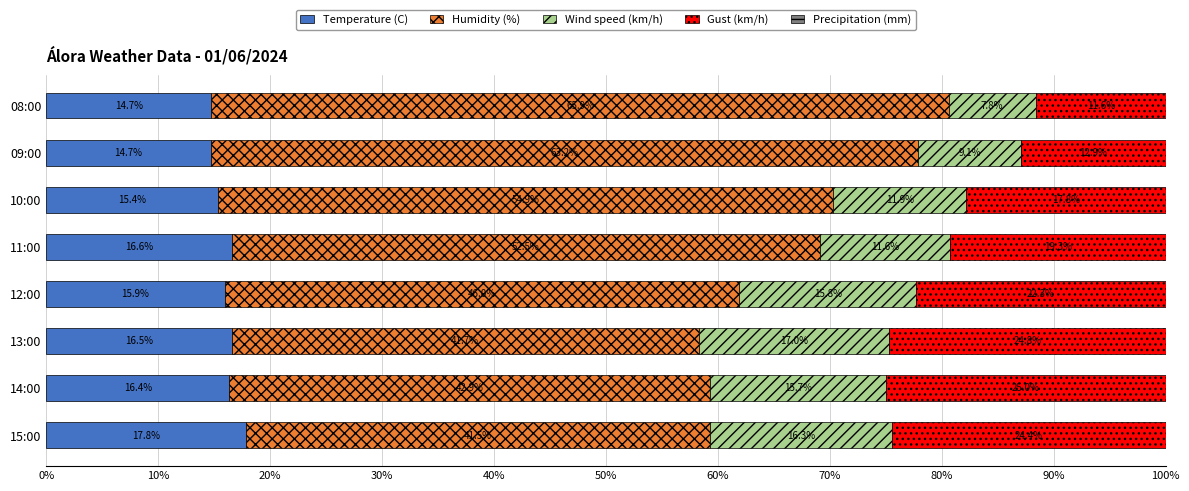

What is the average value of the Temperature (C) series?

16.0